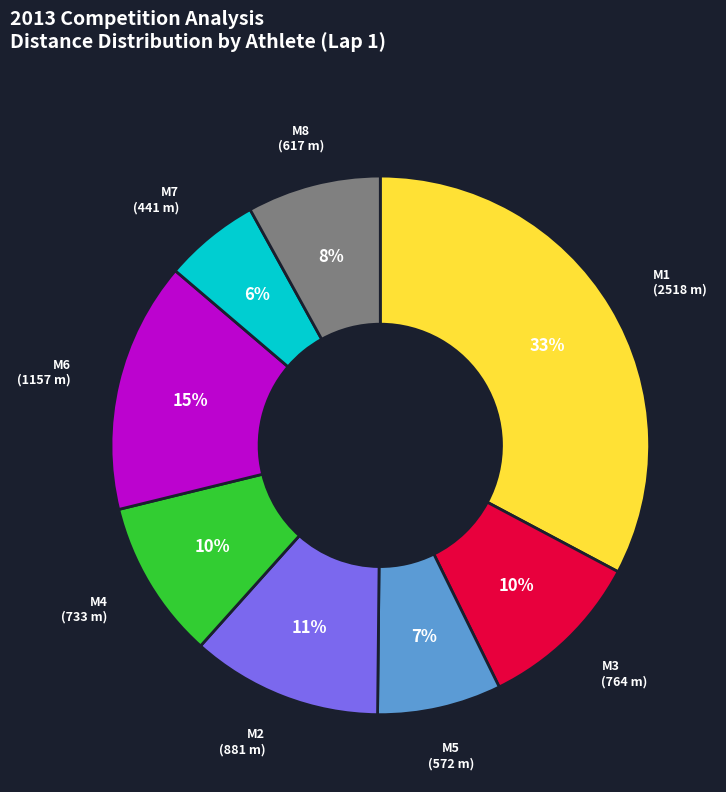

Is there any slice that represents more than half of the pie?

No